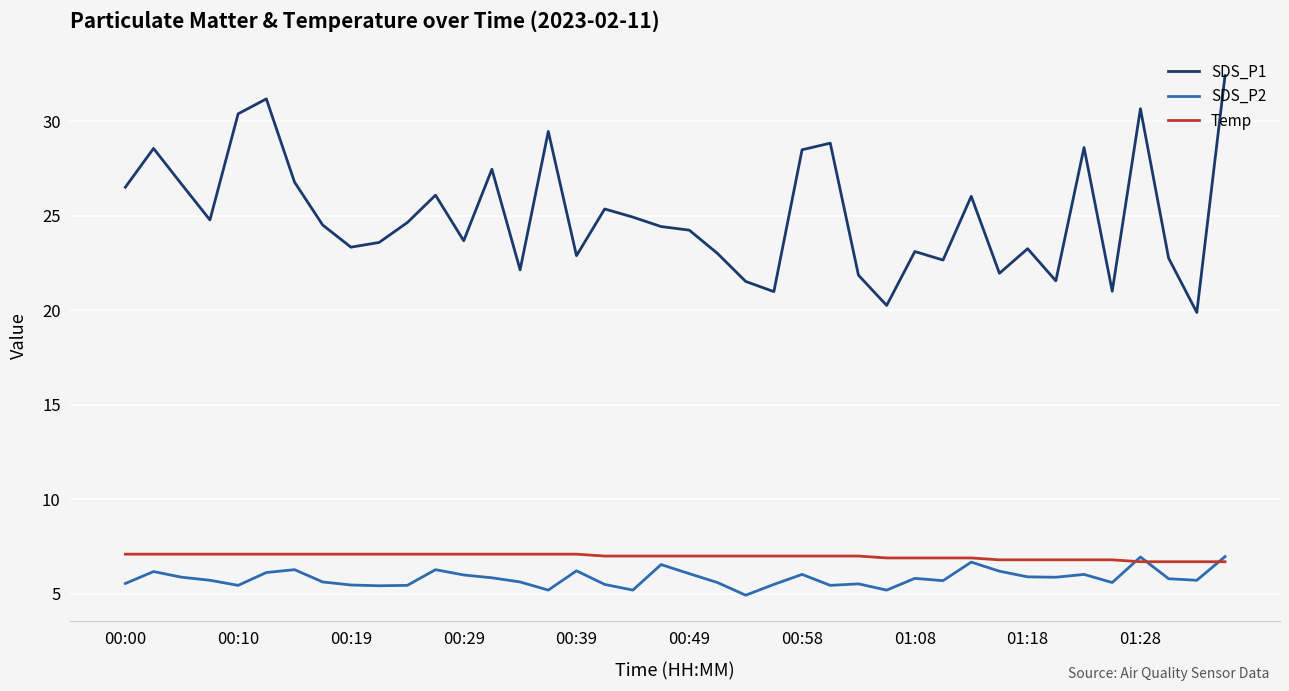

What is the maximum value shown in the chart?

32.4